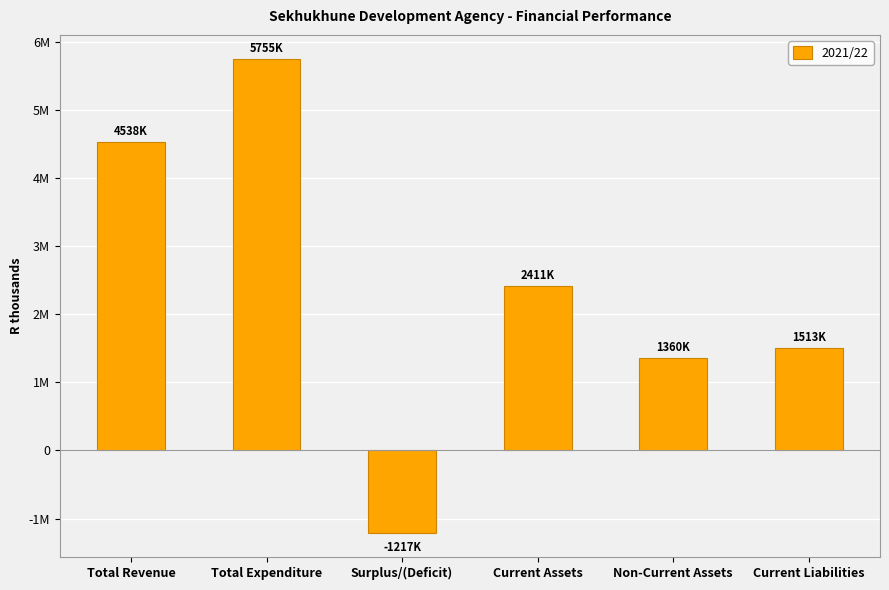

Does the chart contain stacked bars?

No